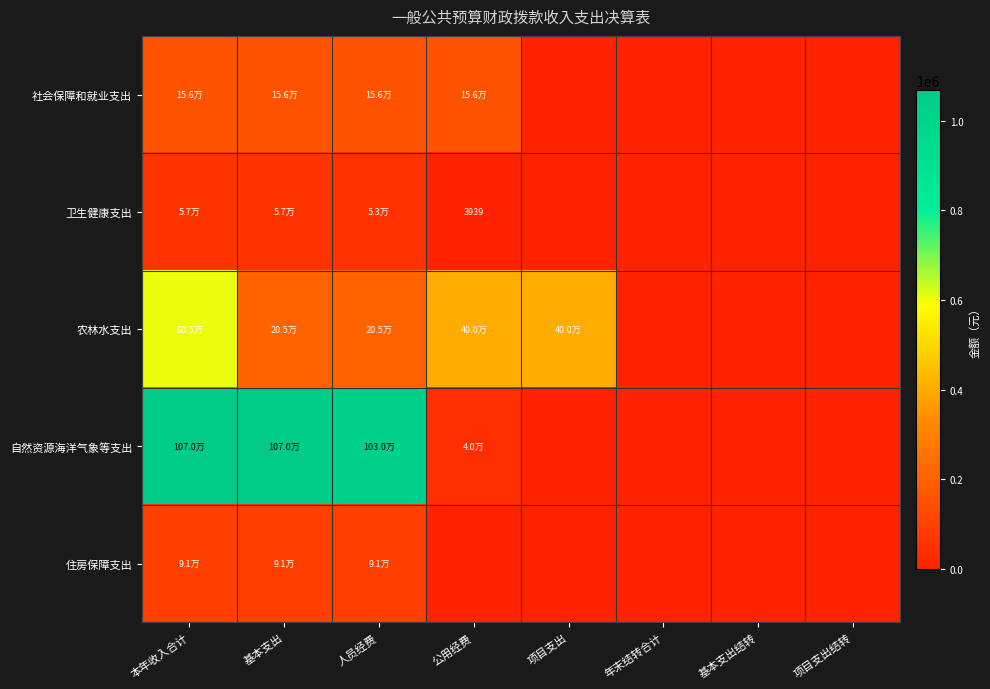

List the labels in order of 农林水支出 value, largest first.

本年收入合计, 公用经费, 项目支出, 基本支出, 人员经费, 年末结转合计, 基本支出结转, 项目支出结转